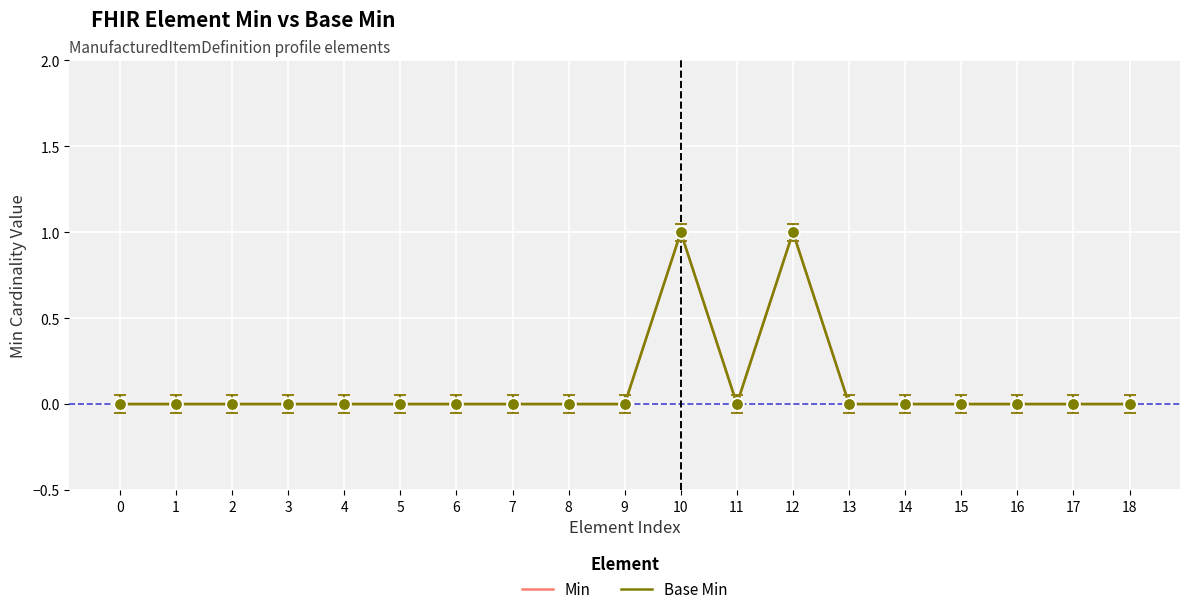

Count the Min values in the range 0 to 1.

19